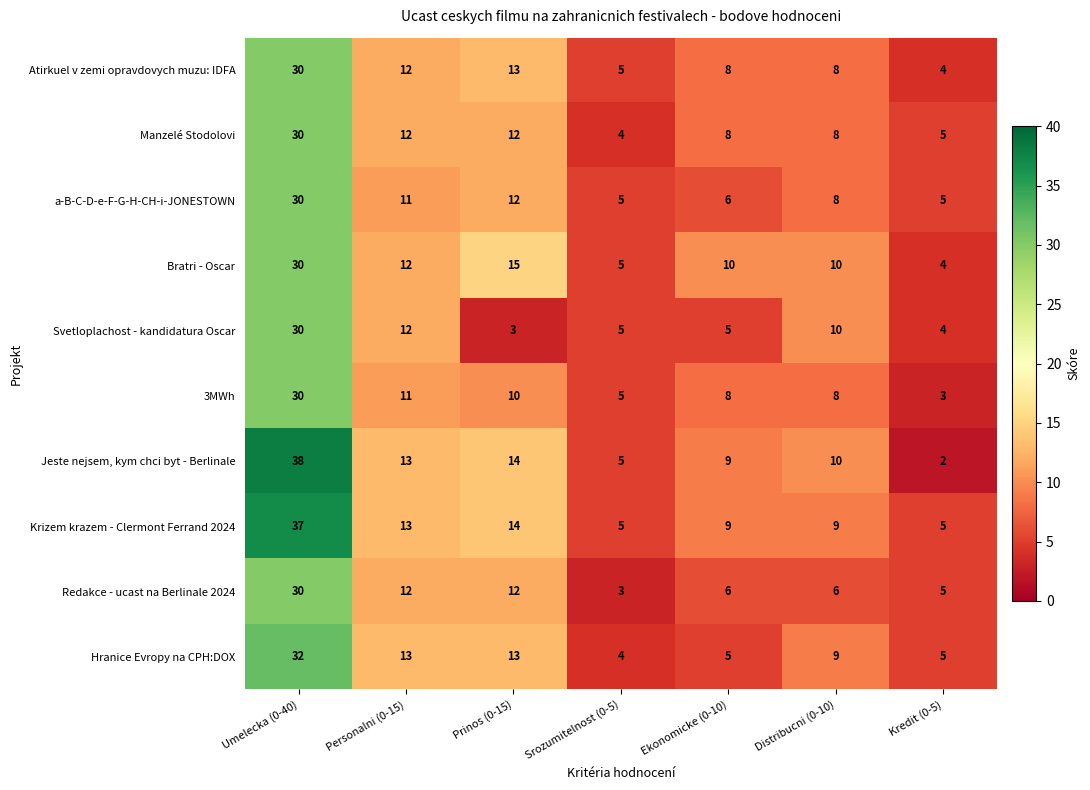

Which series has the largest total across all categories?

Krizem krazem - Clermont Ferrand 2024